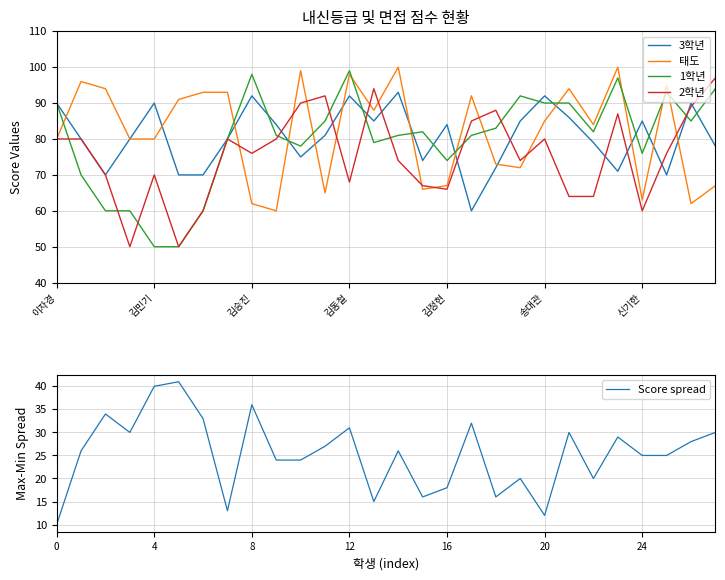

What are all the series names shown in the legend?

3학년, 태도, 1학년, 2학년, Score spread